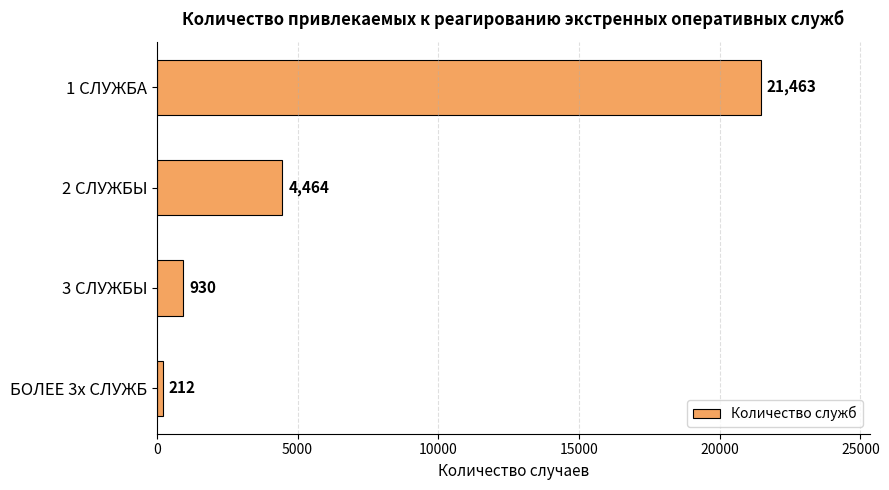

Reading top to bottom, extract all data points from this chart.

1 СЛУЖБА=21463	2 СЛУЖБЫ=4464	3 СЛУЖБЫ=930	БОЛЕЕ 3х СЛУЖБ=212